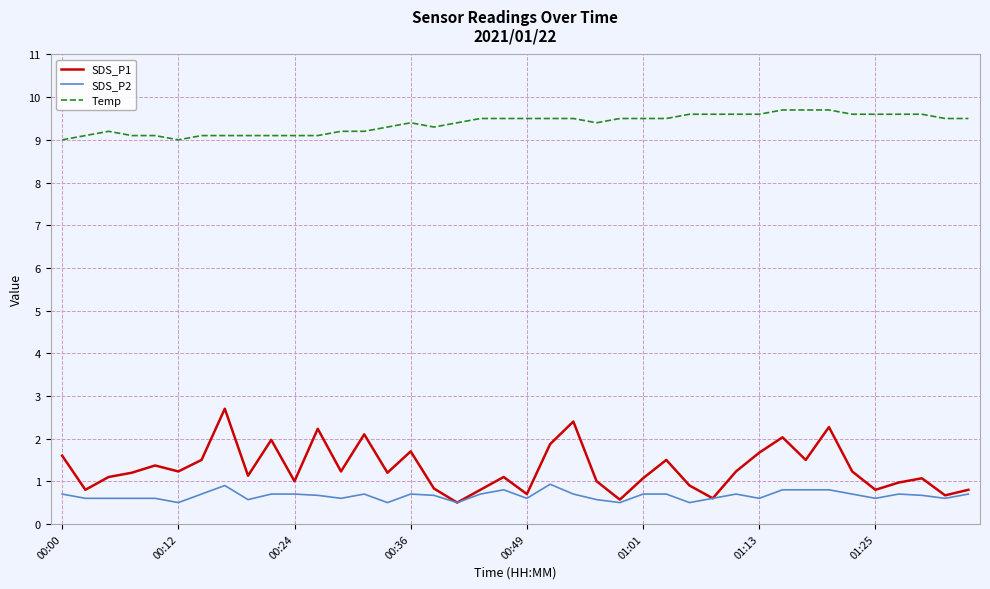

Which series has the largest range (max minus min)?

SDS_P1